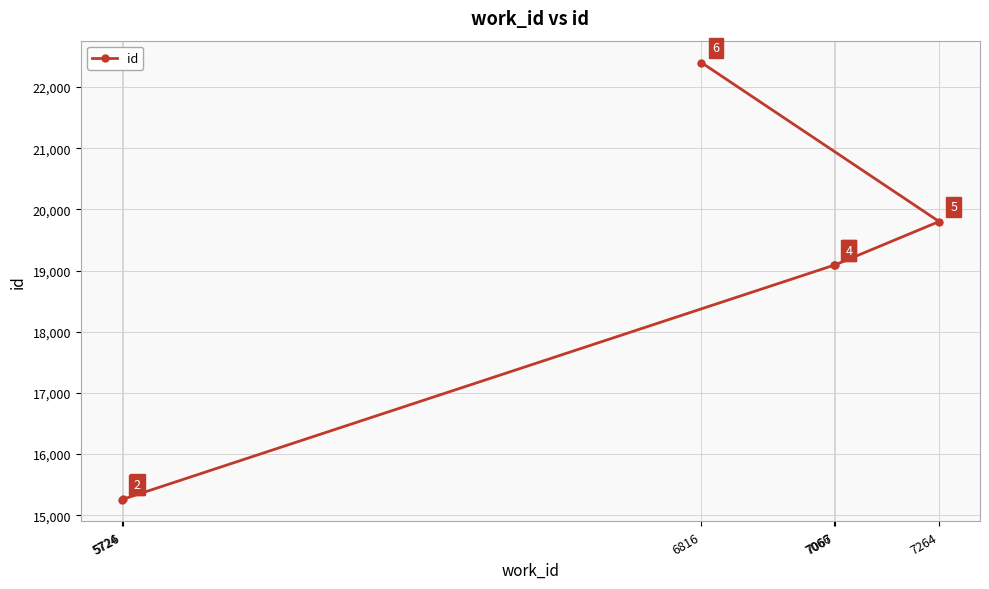

How many lines are shown in the chart?

1